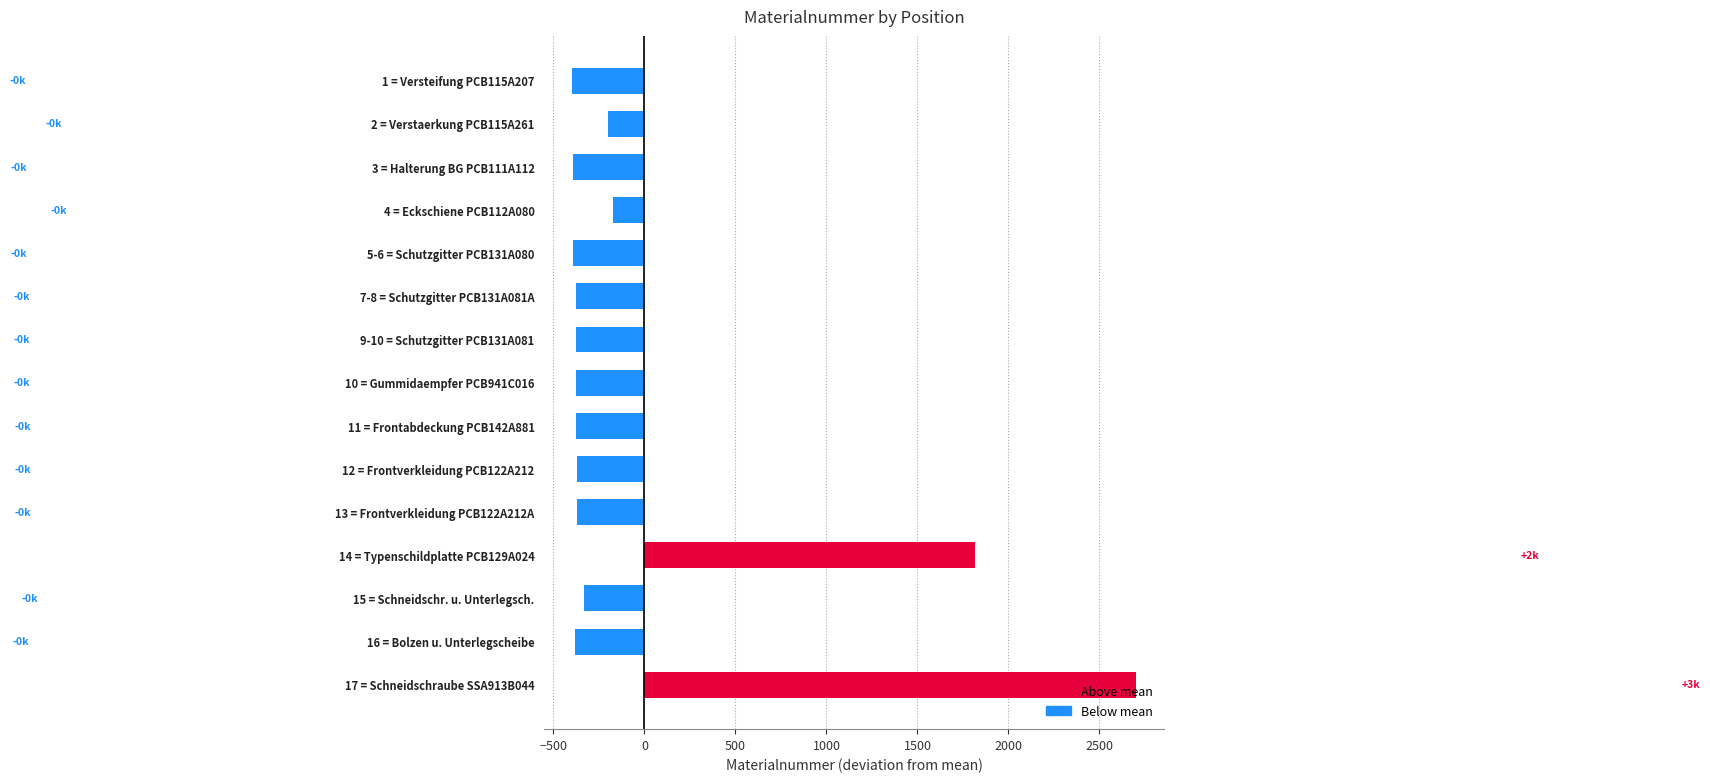

The value at 10 = Gummidaempfer PCB941C016 is -376.4. True or false?

True